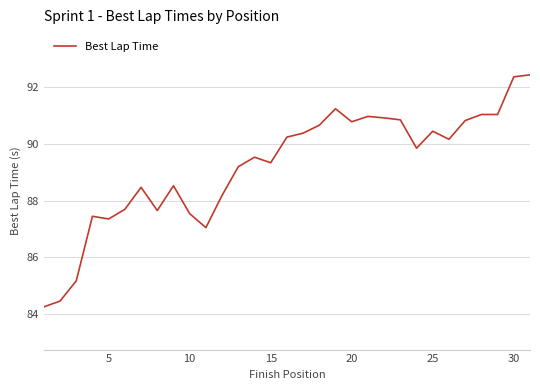

What is the difference between the maximum and minimum values?

8.1